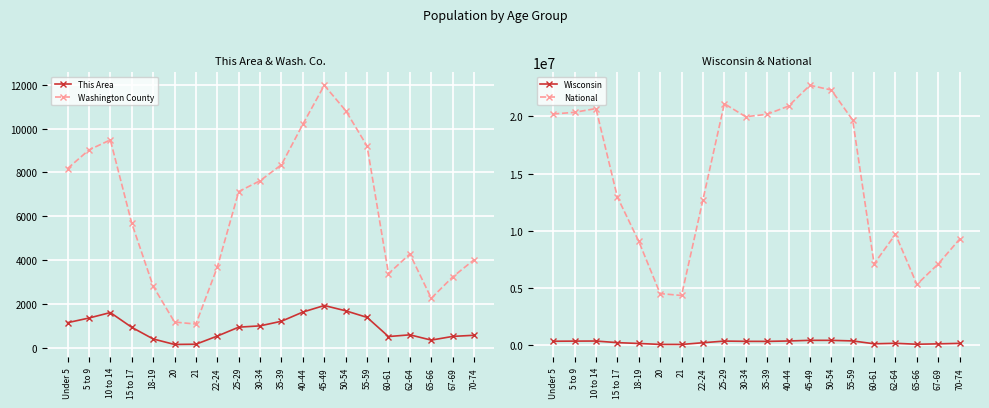

At which category is the sum across all series the highest?

45-49